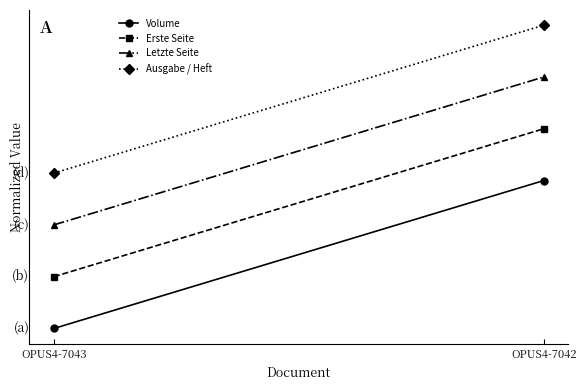

What is the value of the Erste Seite point at the 2nd from the left?

1.3